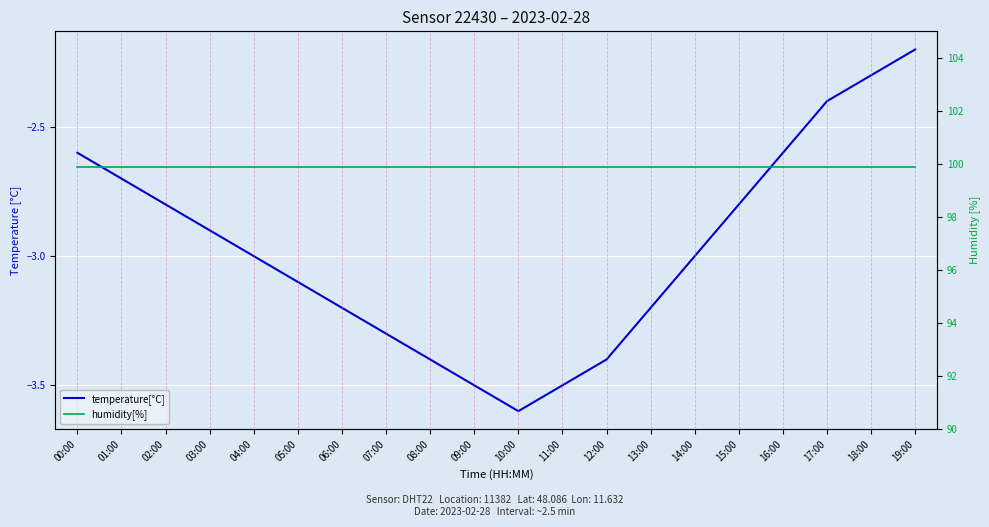

Rank the series by their average value, from highest to lowest.

humidity[%], temperature[°C]